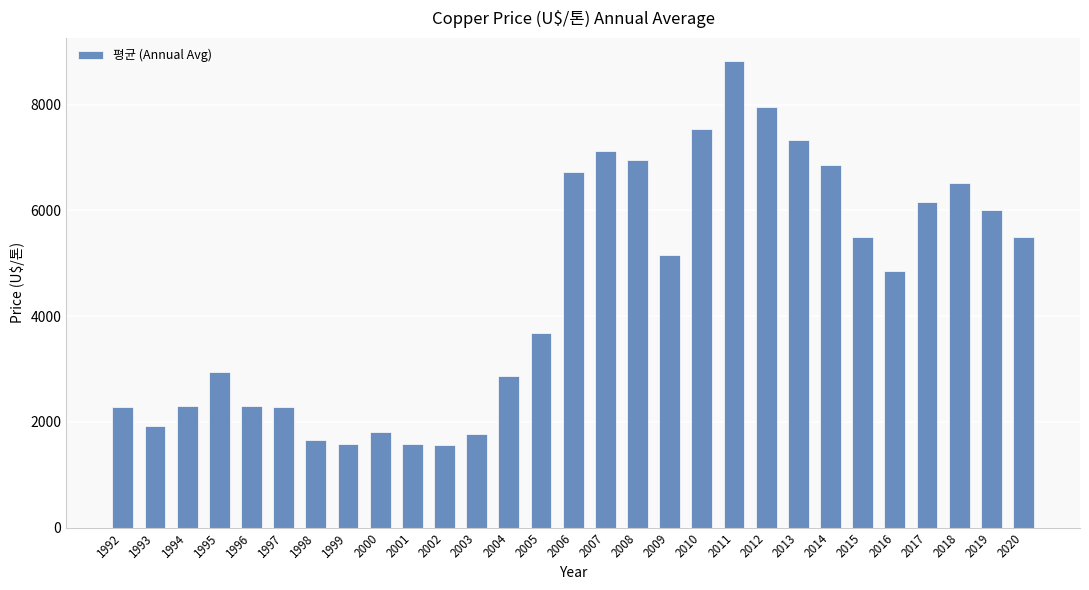

The chart shows a value of 949.4 at 1998. True or false?

False